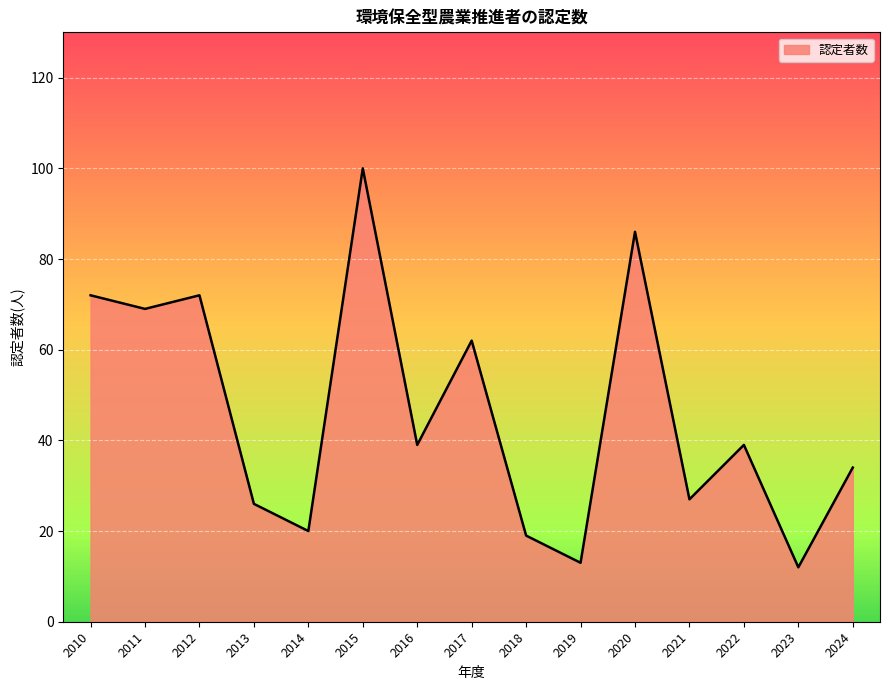

How many categories are shown in the chart?

15